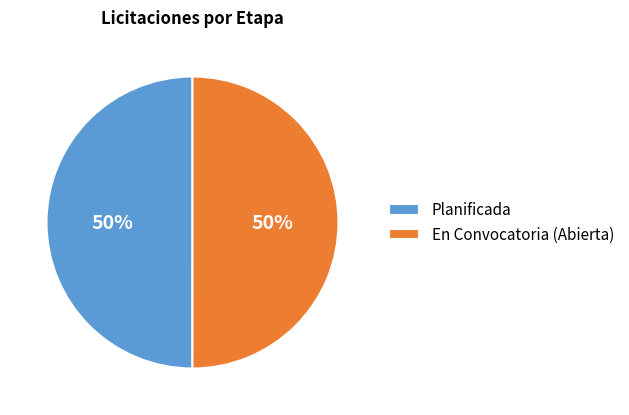

To the nearest percent, what is the average slice percentage?

50%